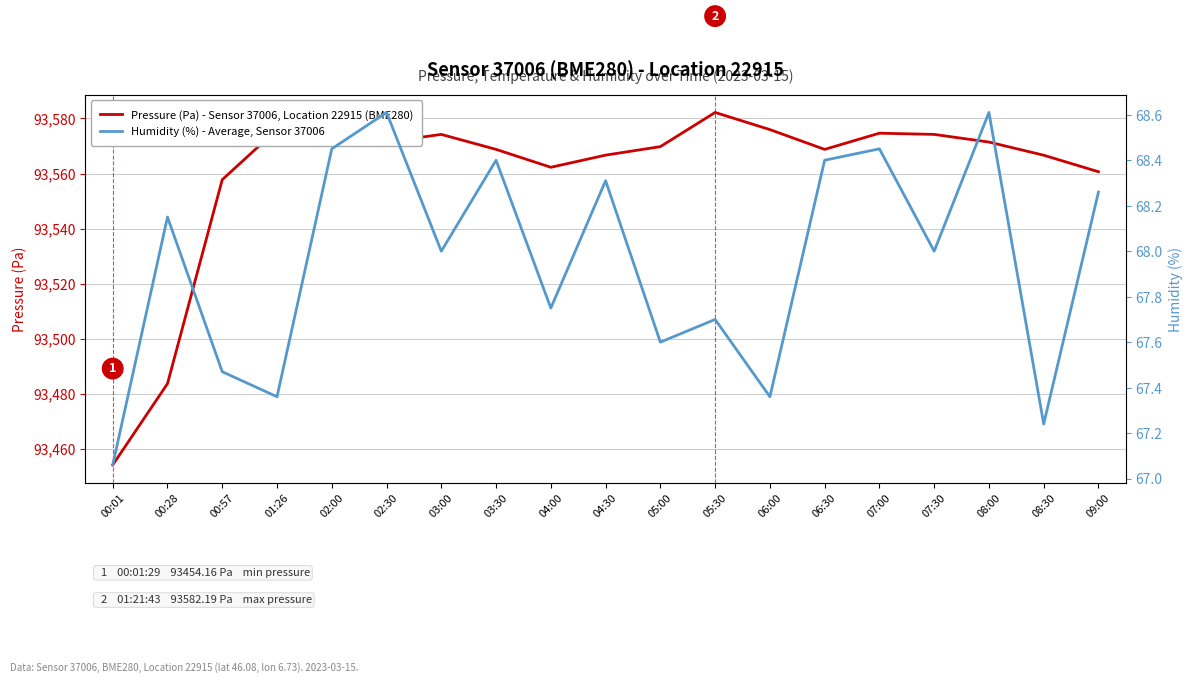

What is the sum of the Humidity (%) - Average, Sensor 37006 values at 00:57 and 08:00?

136.1